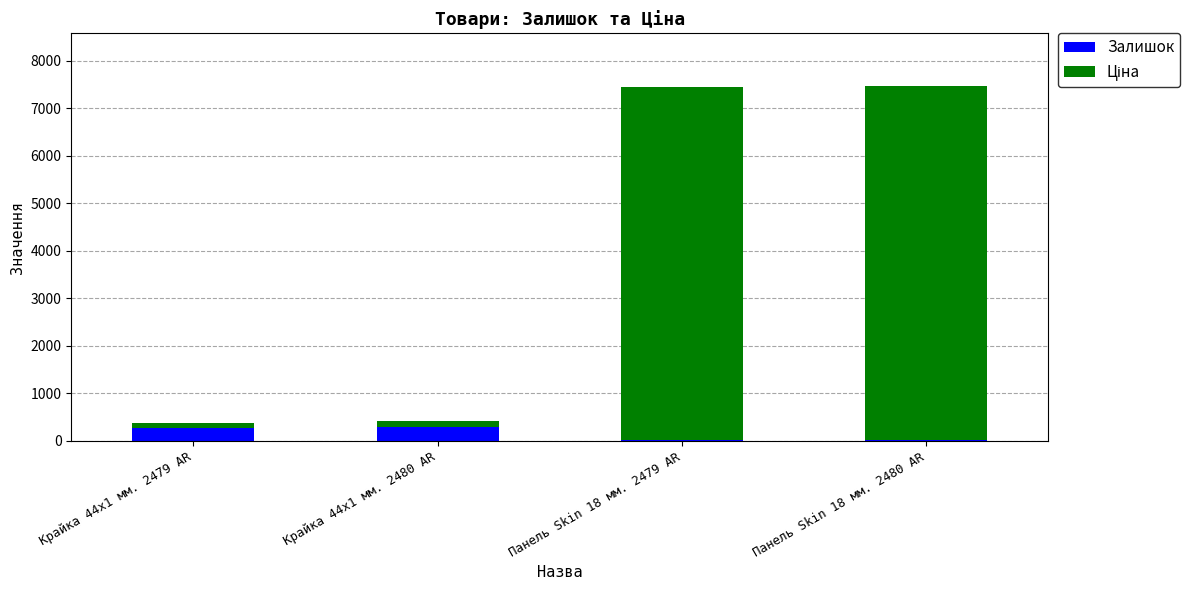

What is the highest value of the Залишок series?

300.0